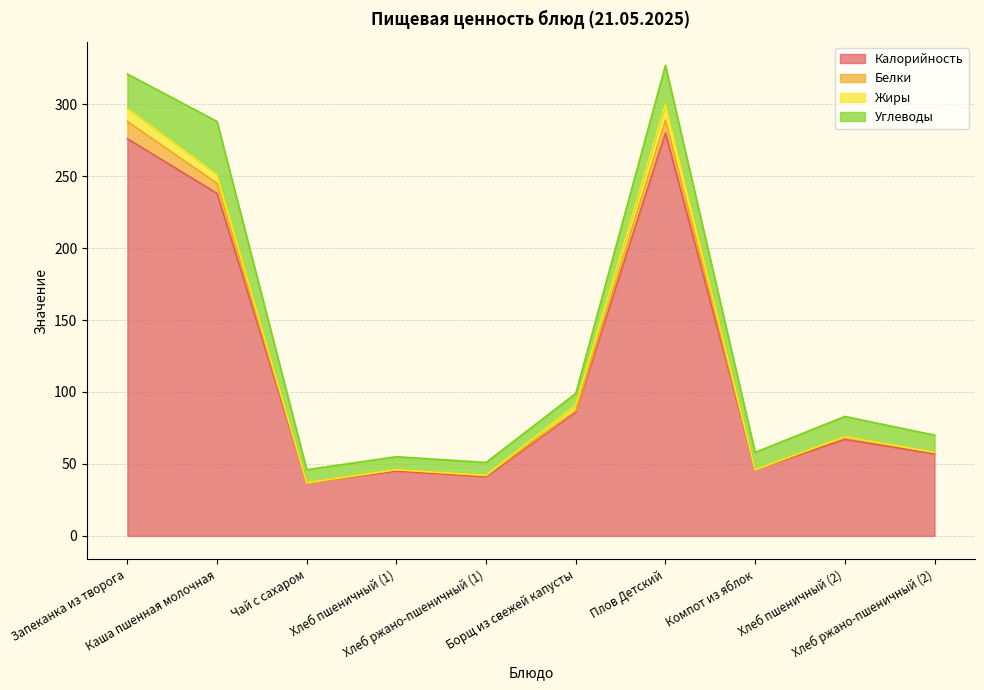

Which category has the highest value across all series?

Плов Детский